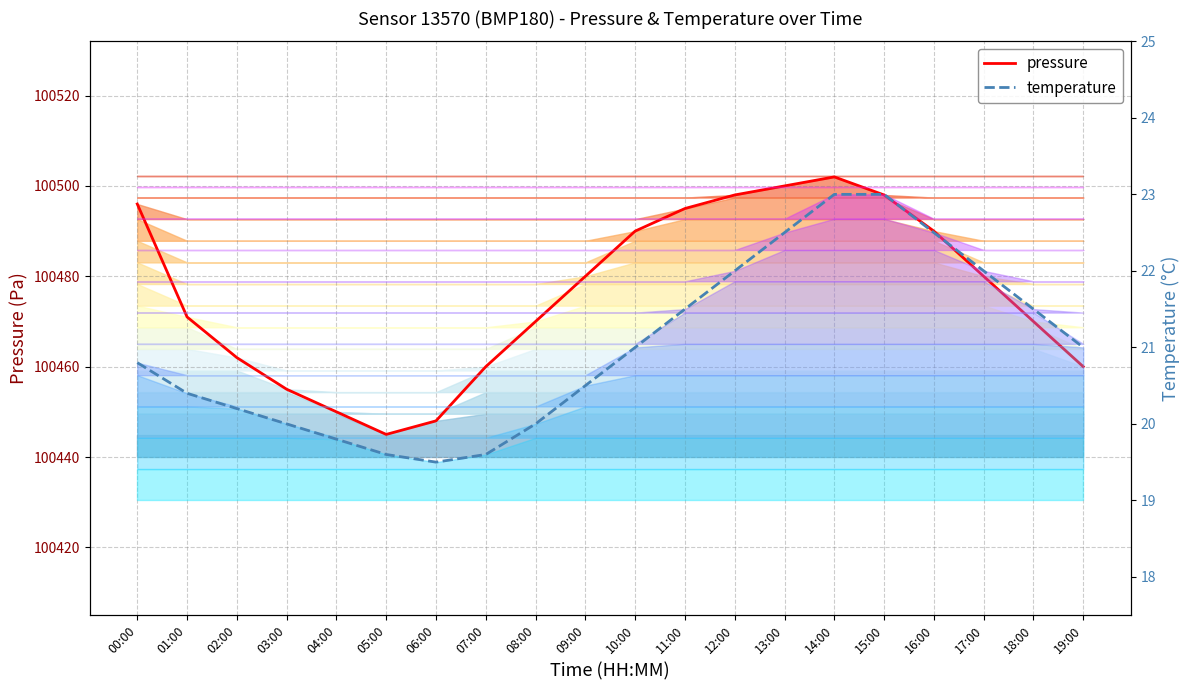

At which category is the sum across all series the highest?

14:00